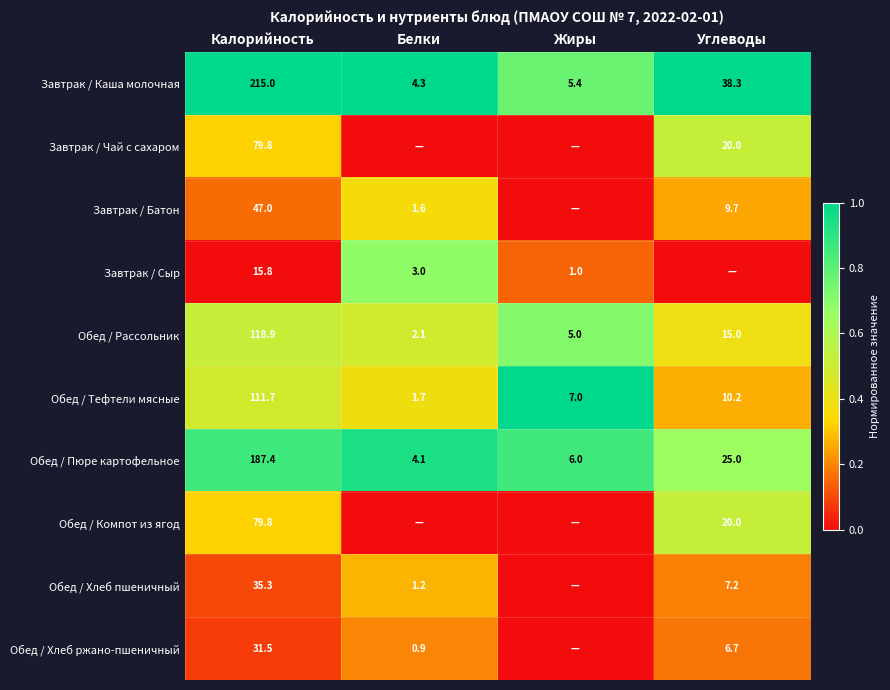

Which label corresponds to the smallest value in the chart?

Белки